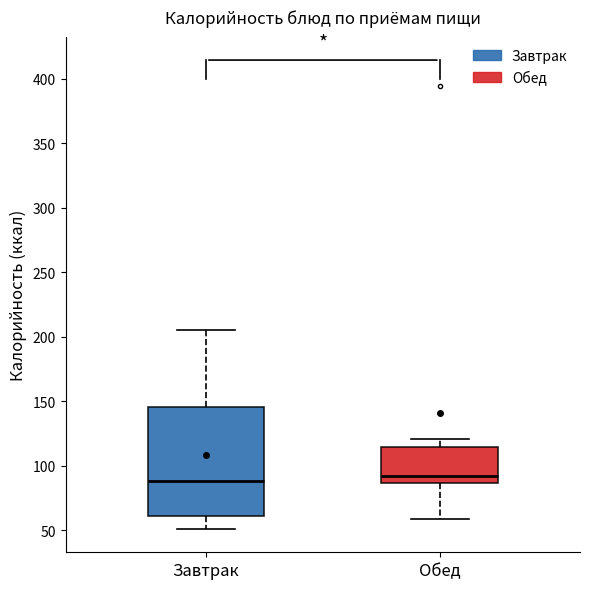

Where is the lower edge of the box for Завтрак on the y-axis? The values are not printed on the chart, so give them approximately, as read against the axis.

60